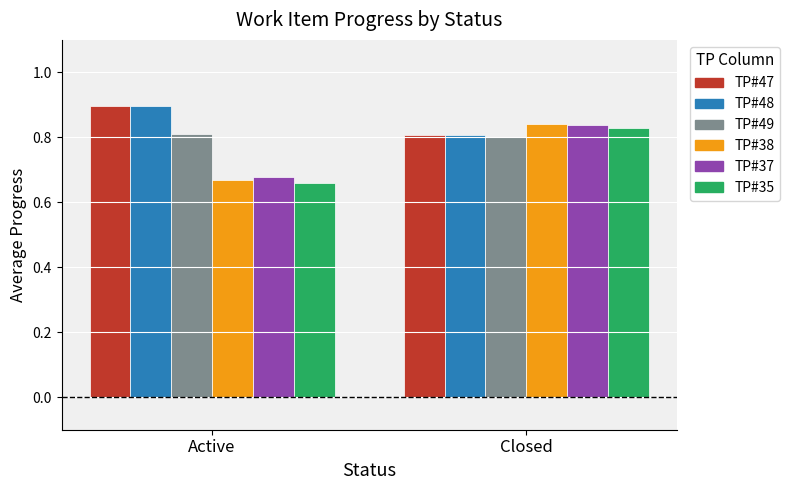

What position from the right is Active?

2